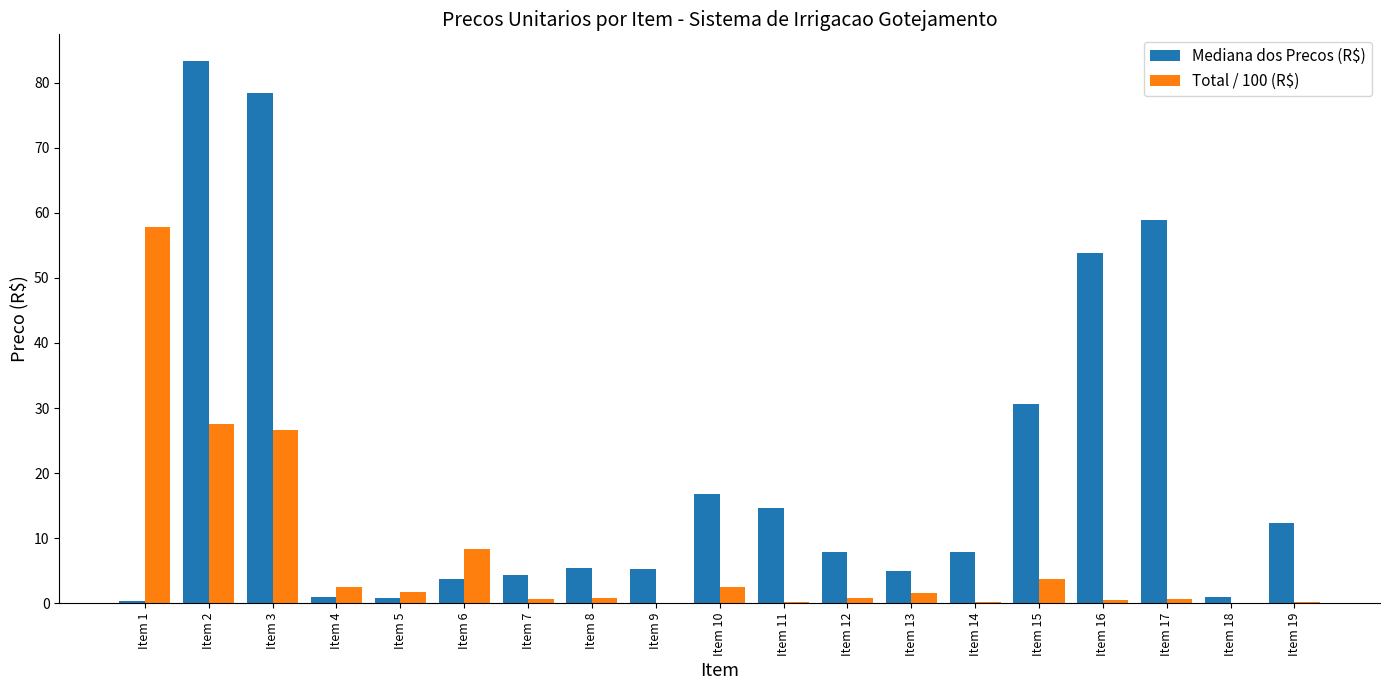

Which label corresponds to the largest value in the chart?

Item 2